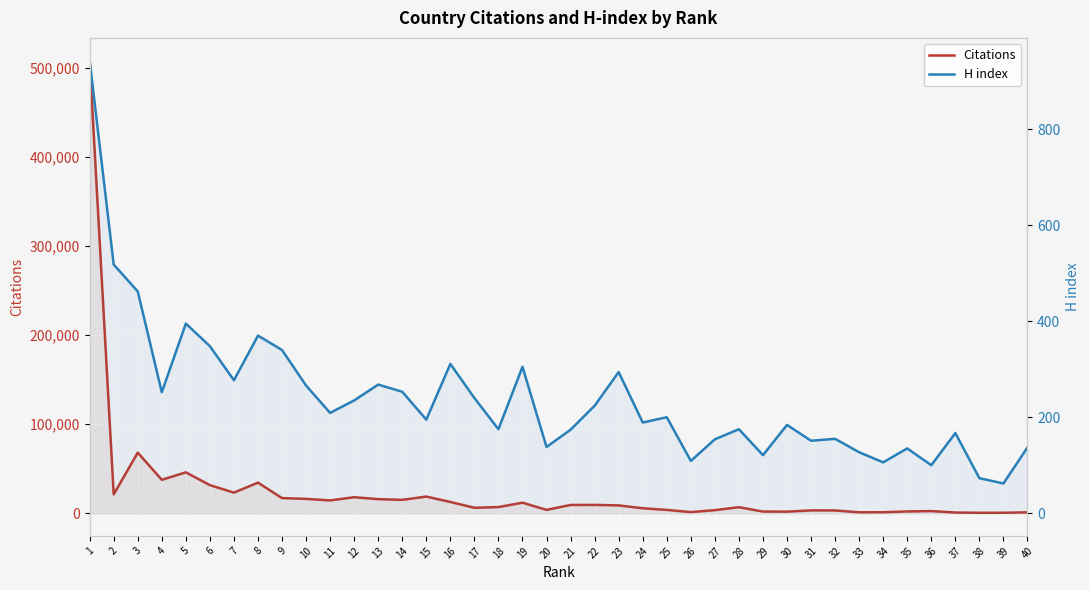

True or false: Citations and H index cross at least once.

False